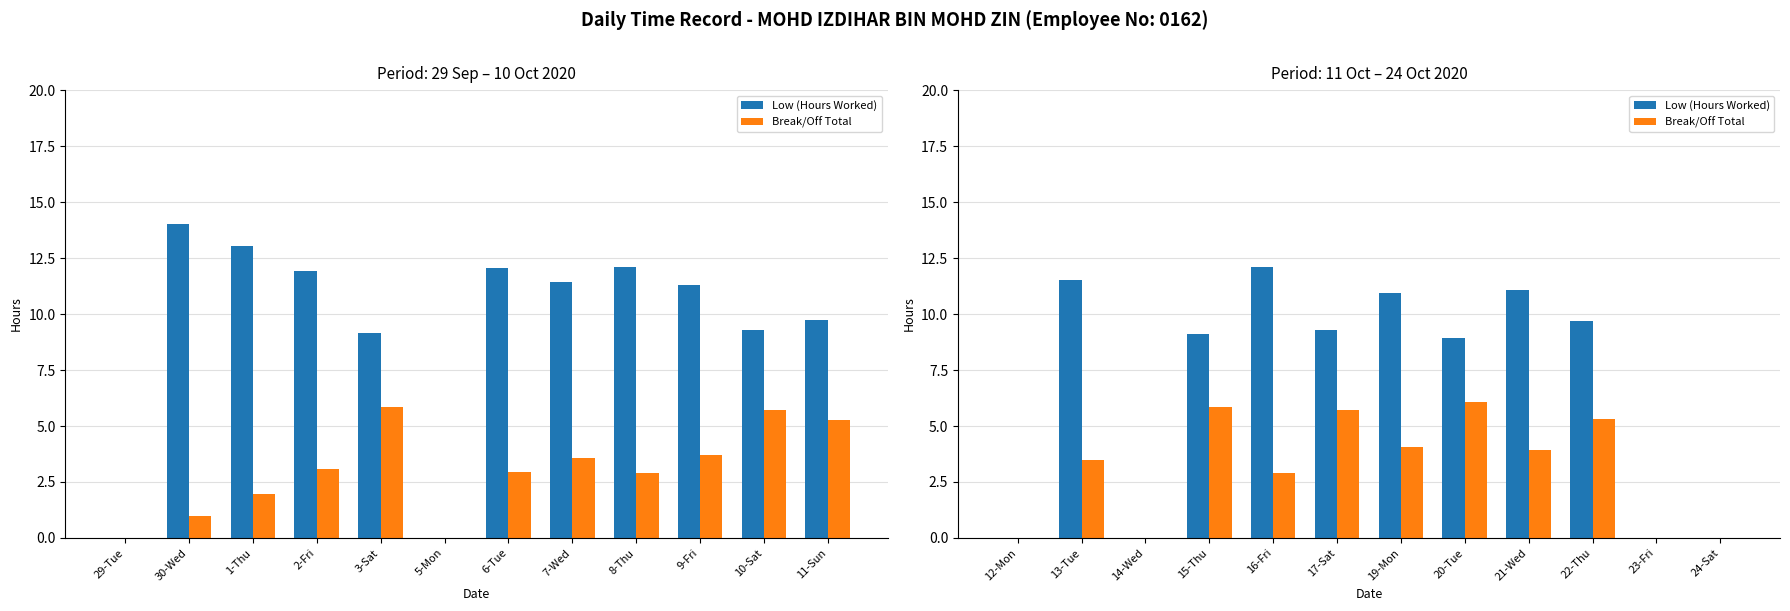

How many groups of bars are there?

12